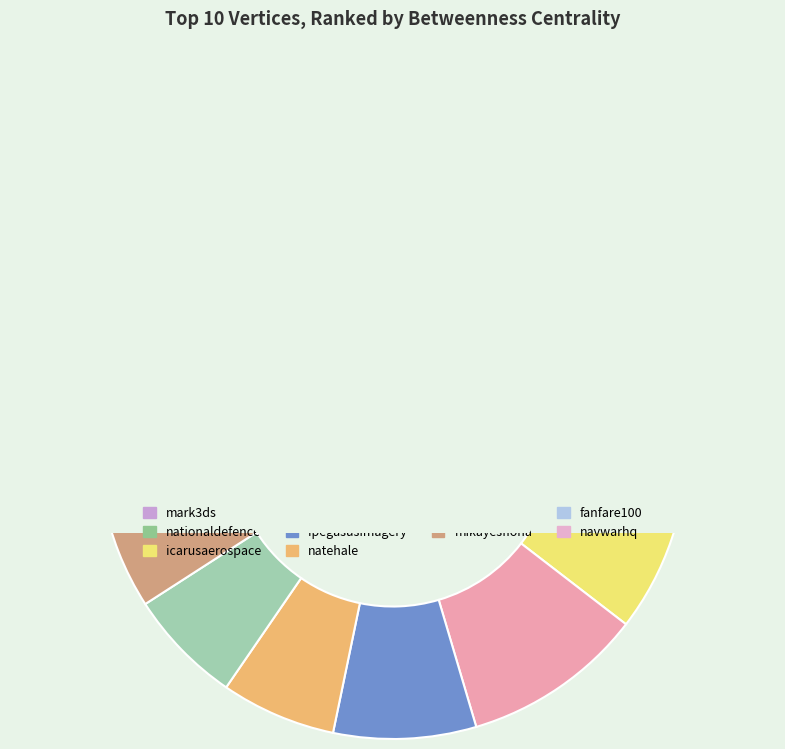

To the nearest percent, what is the average slice percentage?

10%